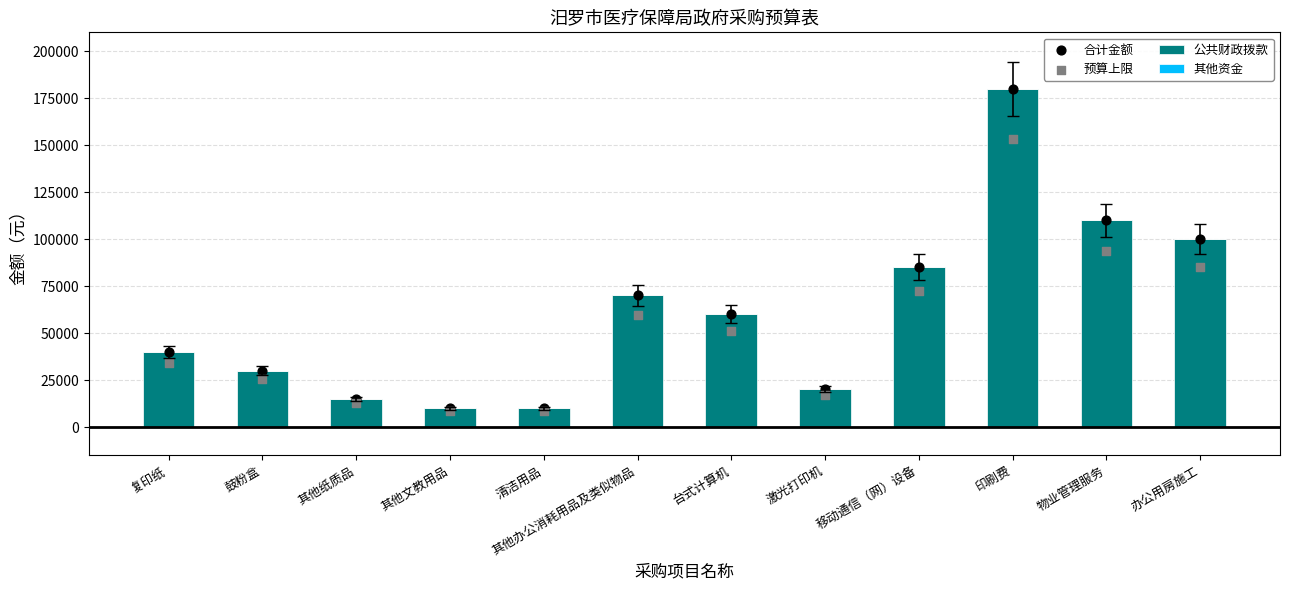

What is the total value across all series at 移动通信（网）设备?

242250